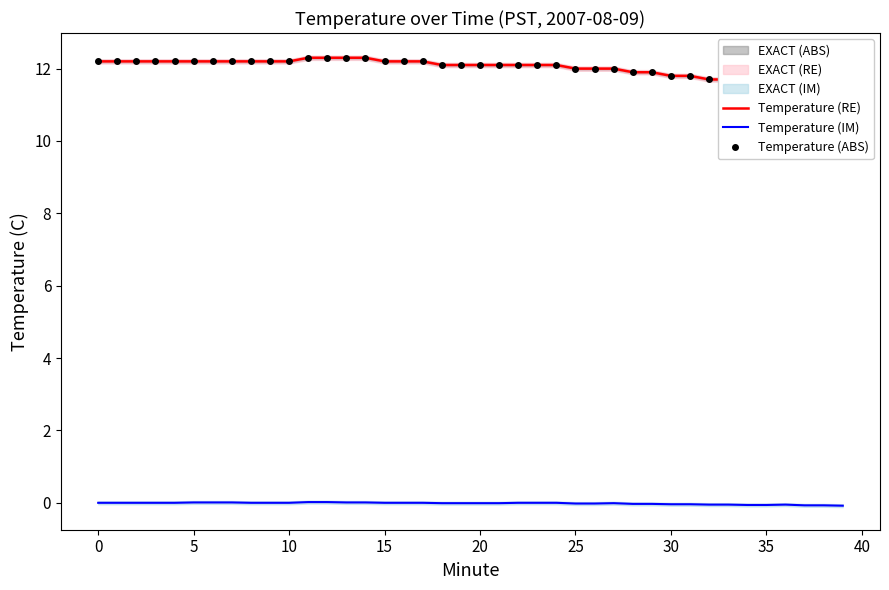

Is it true that Temperature (IM) equals -0.0 at 25?

True